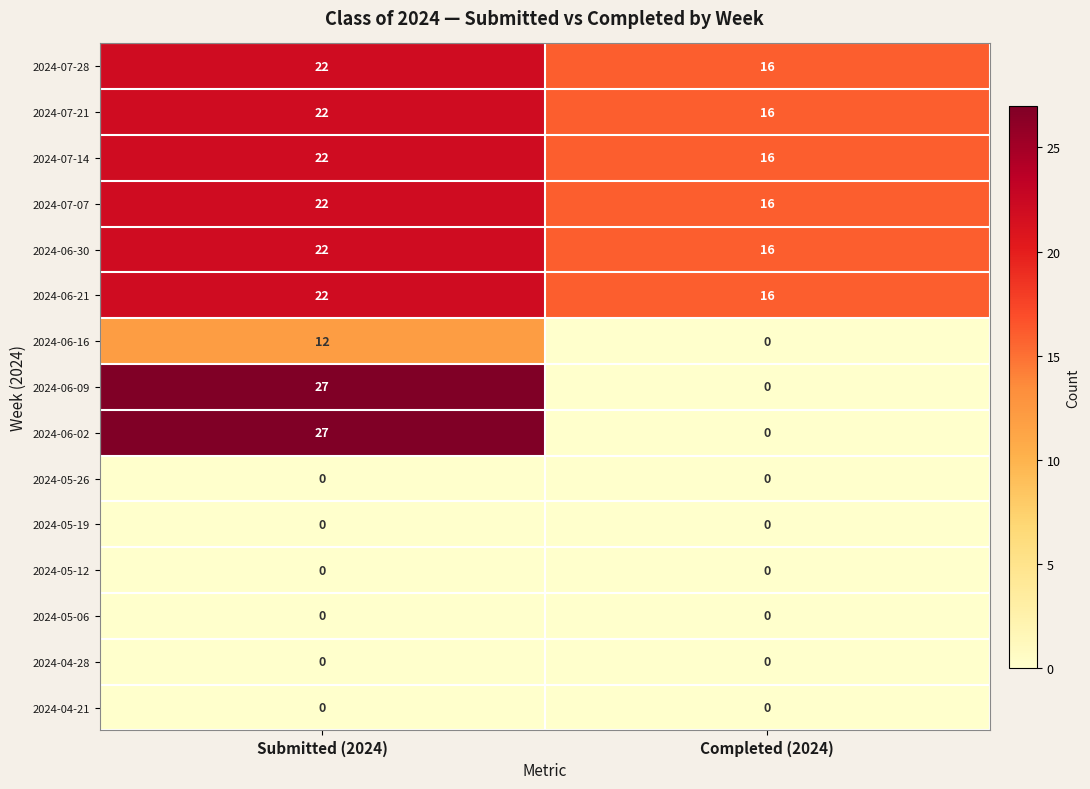

What is the spread (max minus min) of values at Submitted (2024)?

27